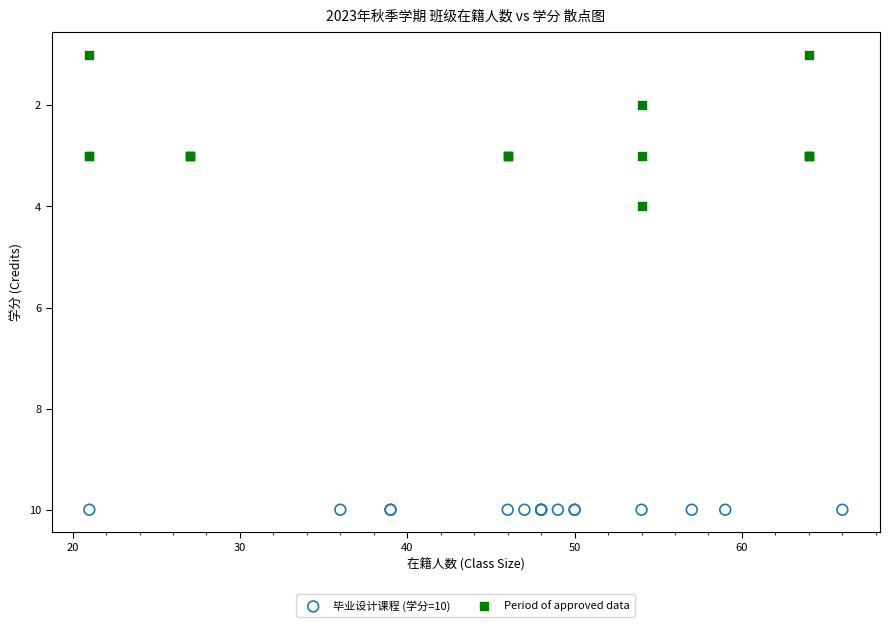

Which series reaches the maximum Y coordinate?

毕业设计课程 (学分=10)